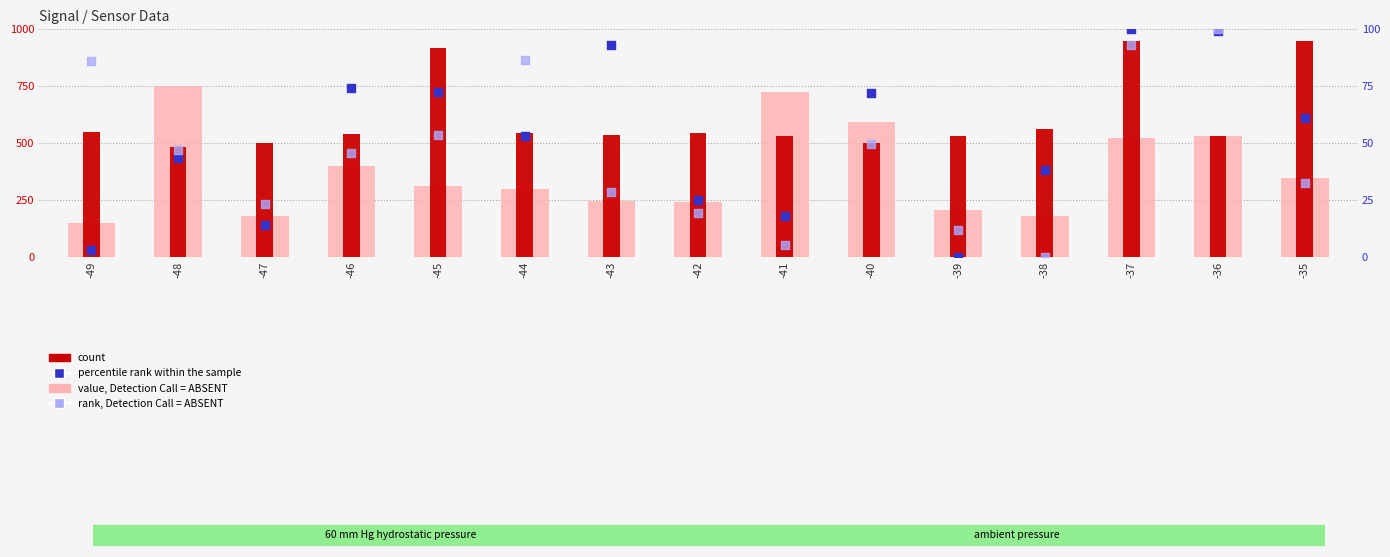

Which series has the largest total across all categories?

count